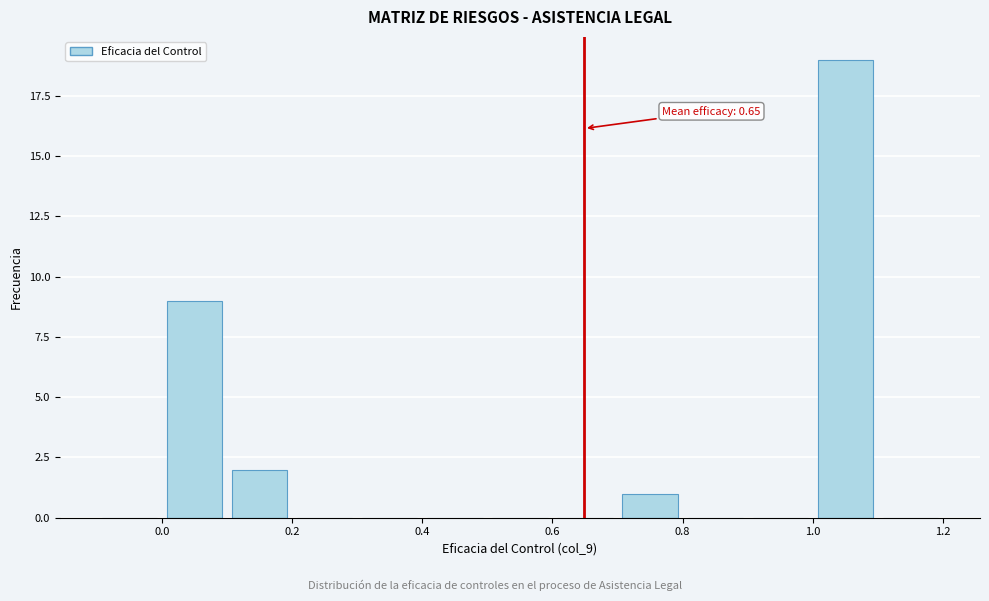

Which range on the x-axis has the tallest bar?

1.0 to 1.1